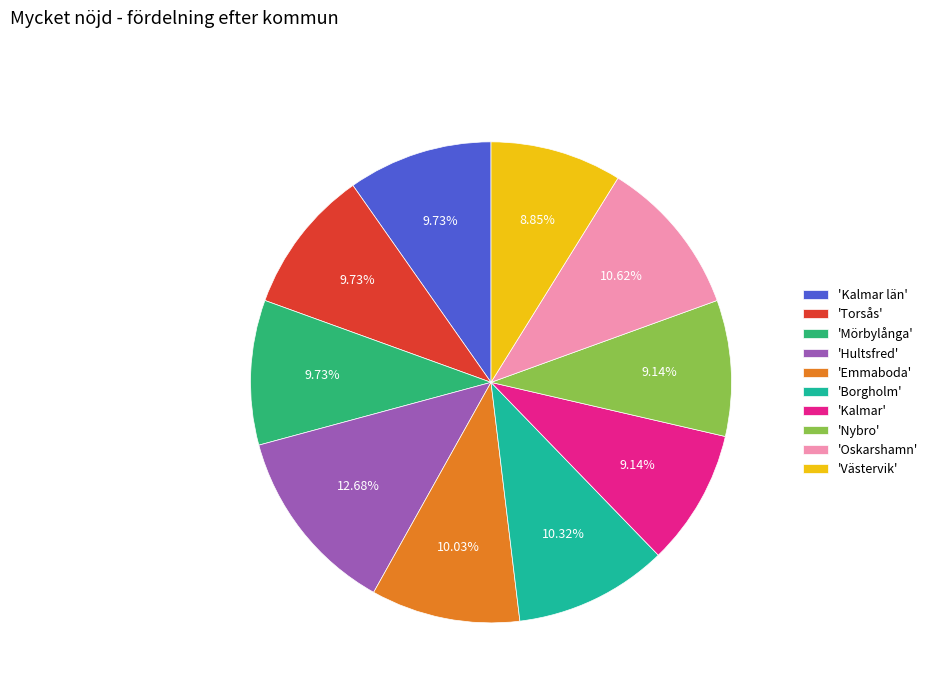

Which category has the biggest portion of the pie?

'Hultsfred'